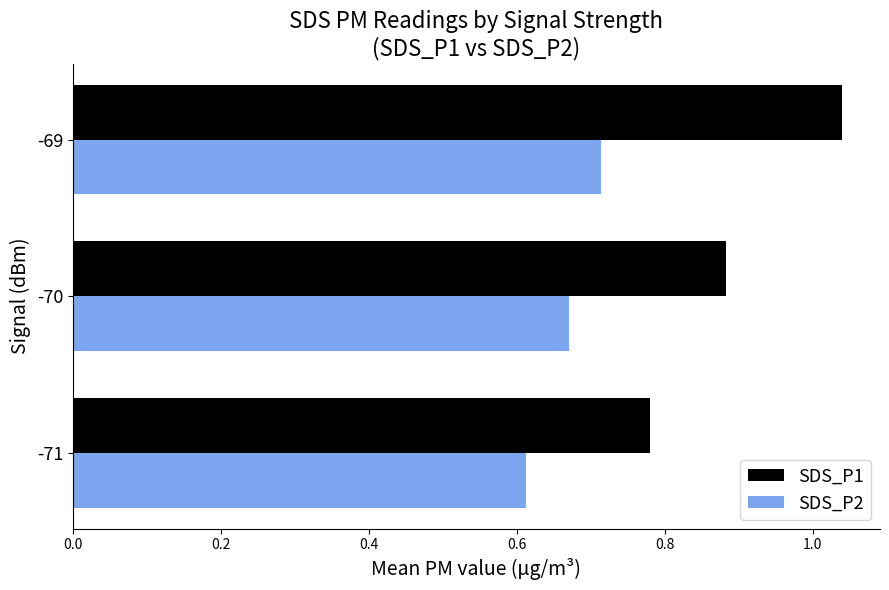

Which series has the largest range (max minus min)?

SDS_P1